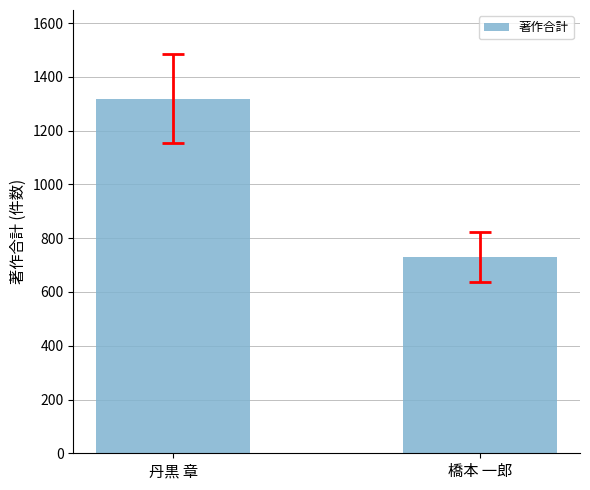

Which category has the lowest value across all series?

橋本 一郎